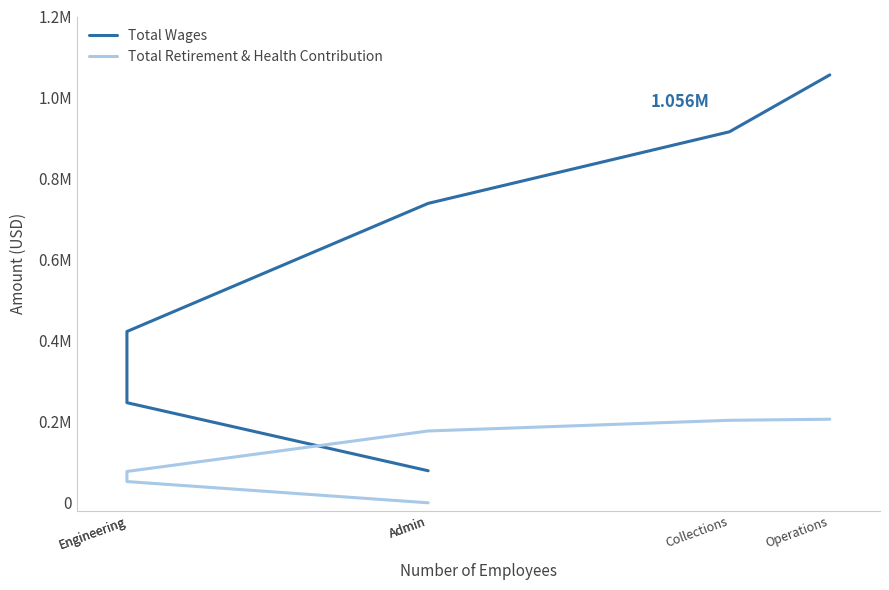

How many values in the Total Retirement & Health Contribution series exceed 177251?

2